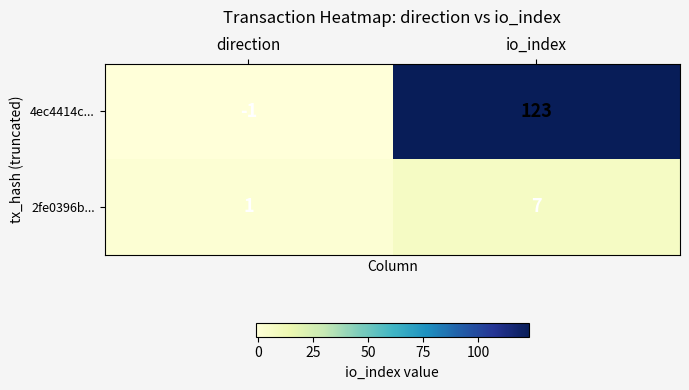

Is it true that 4ec4414c... equals -1 at direction?

True